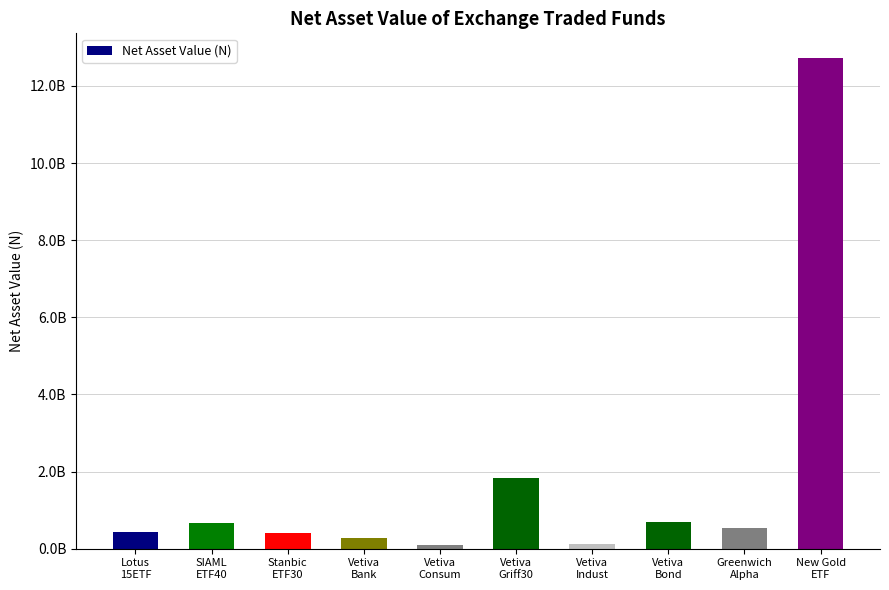

How many bars are there in total?

10